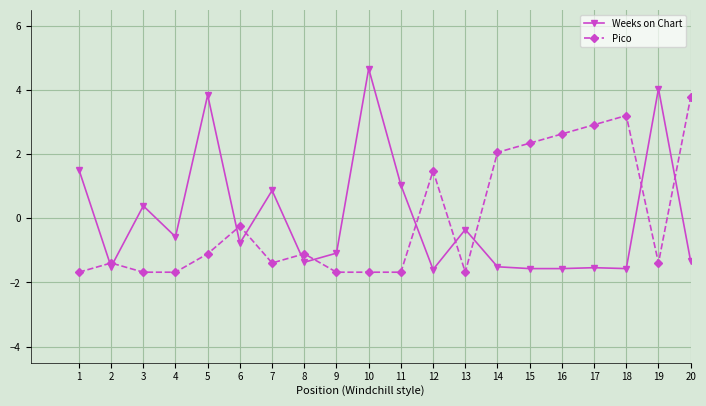

Which category has the highest value across all series?

10